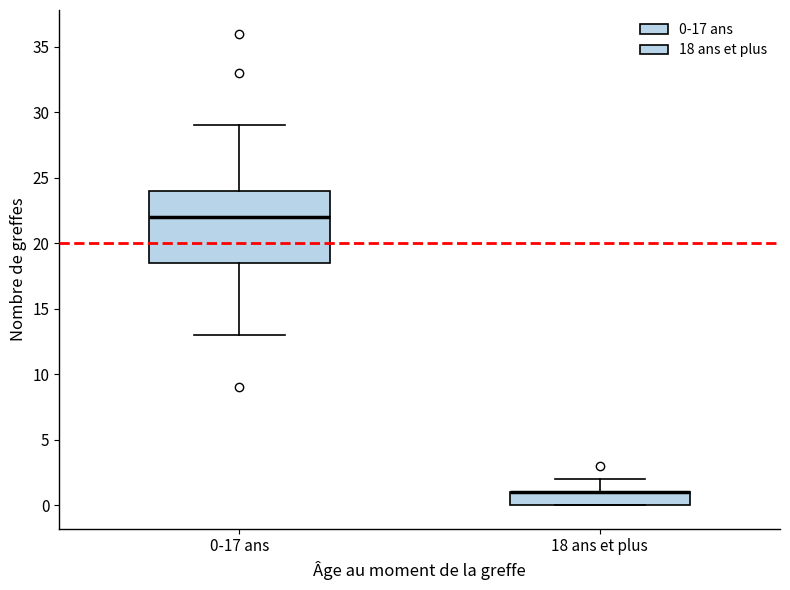

Where is the lower edge of the box for 18 ans et plus on the y-axis? The values are not printed on the chart, so give them approximately, as read against the axis.

0.0